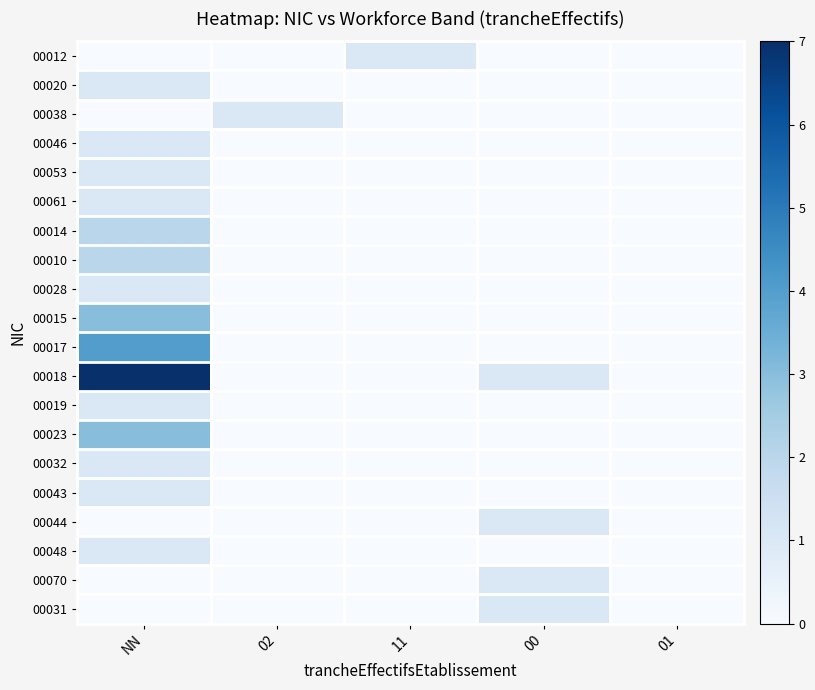

Which series changed the most between NN and 00?

00018